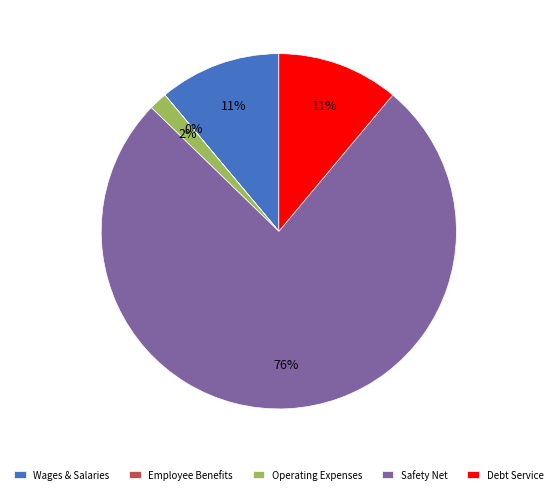

Does any single category account for the majority?

Yes